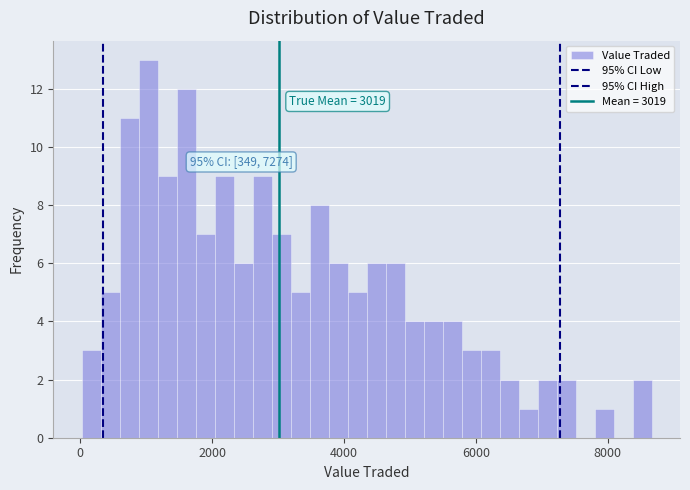

Read against the x-axis, roughly where is the centre of the tallest bar?

1000